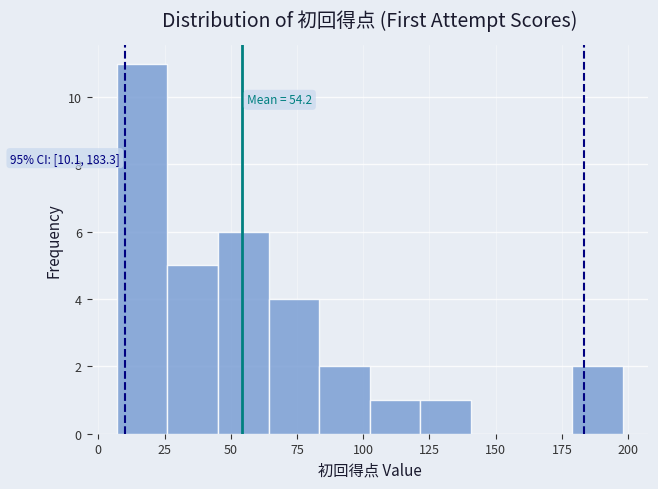

Read against the x-axis, roughly where is the centre of the tallest bar?

15